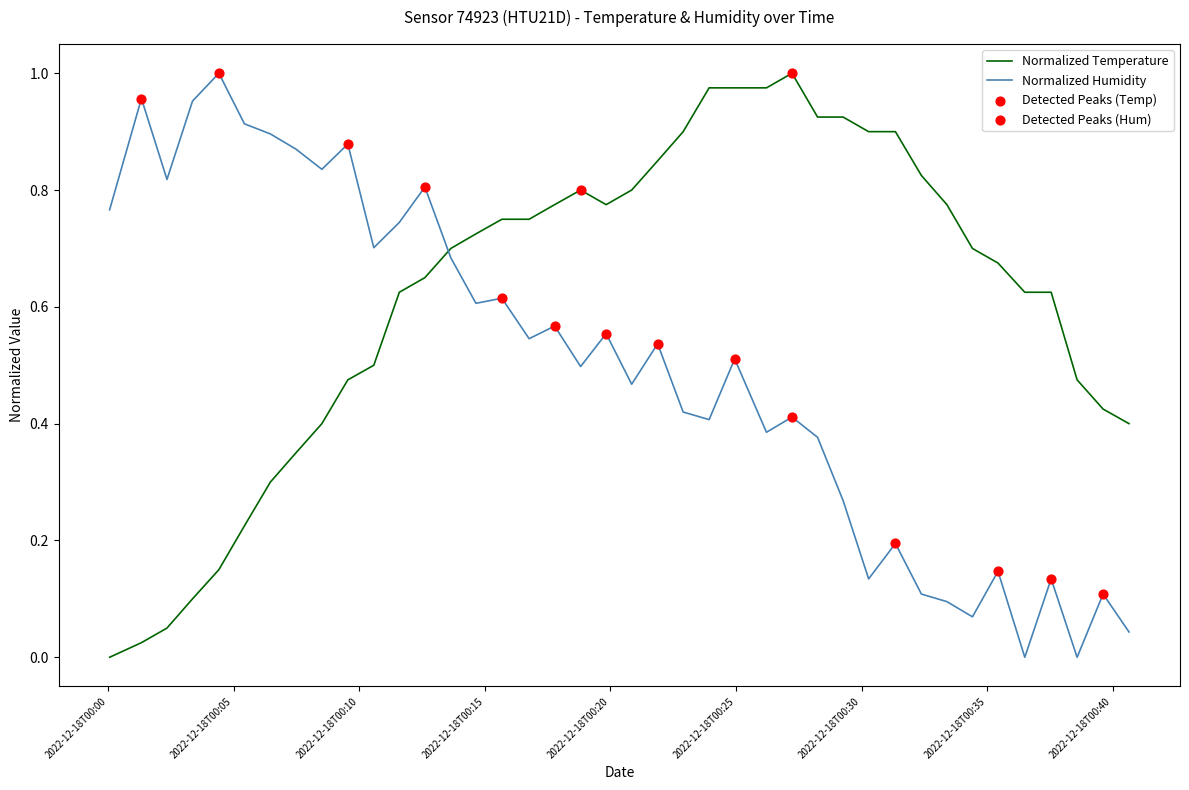

After their last crossing, which series has the higher values: Normalized Humidity or Normalized Temperature?

Normalized Temperature